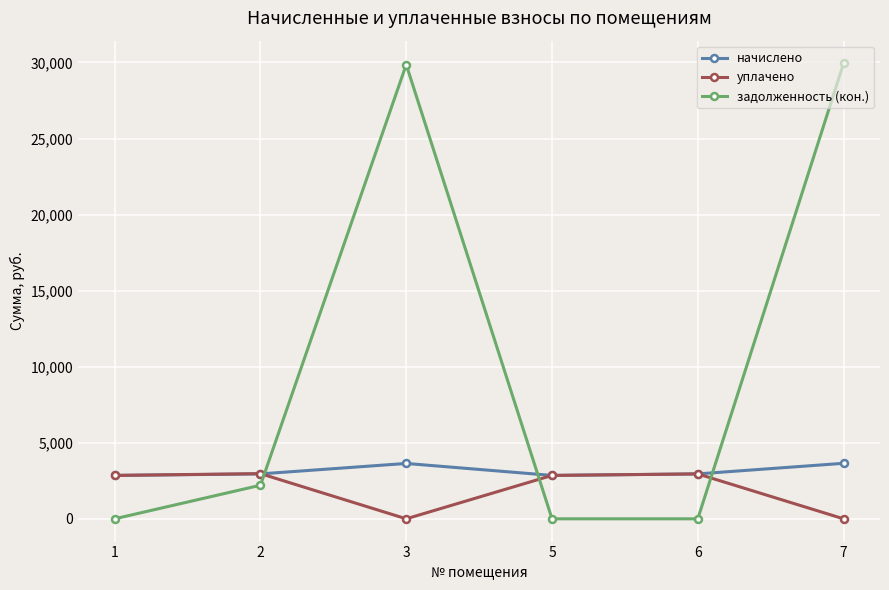

At how many categories does at least one series exceed 17024?

2